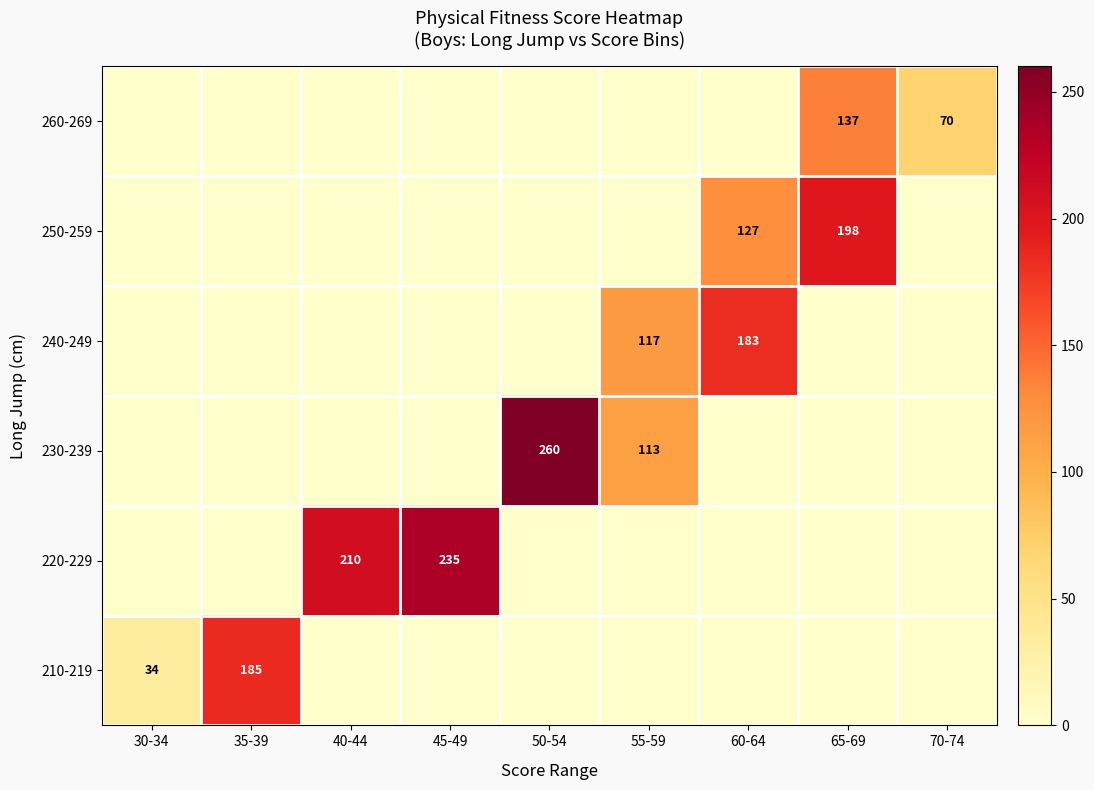

Is it true that 230-239 equals 113 at 55-59?

True